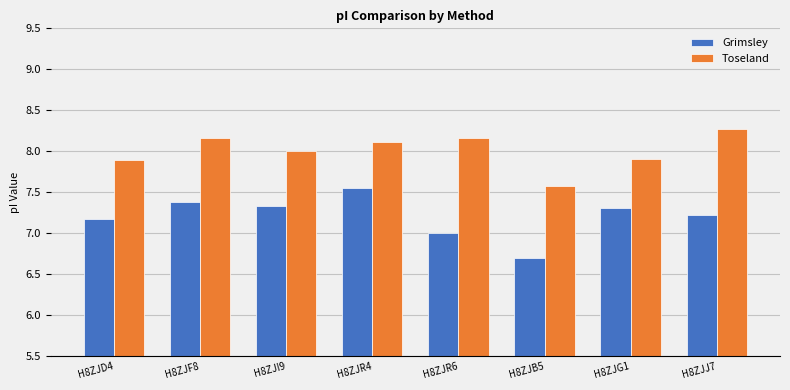

What is the average value of the Grimsley series?

7.2